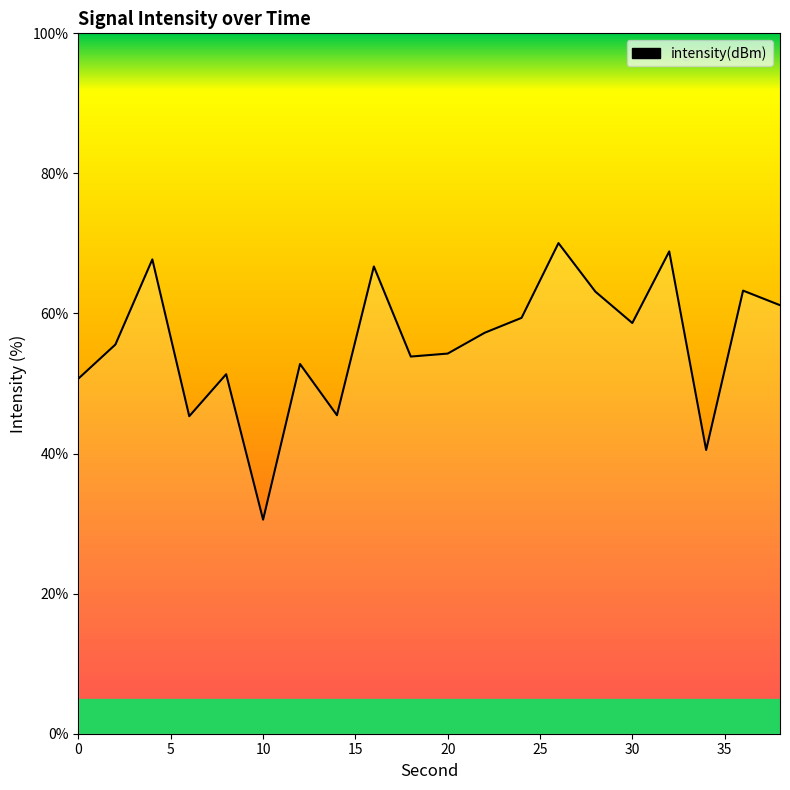

What is the smallest value displayed?

30.6